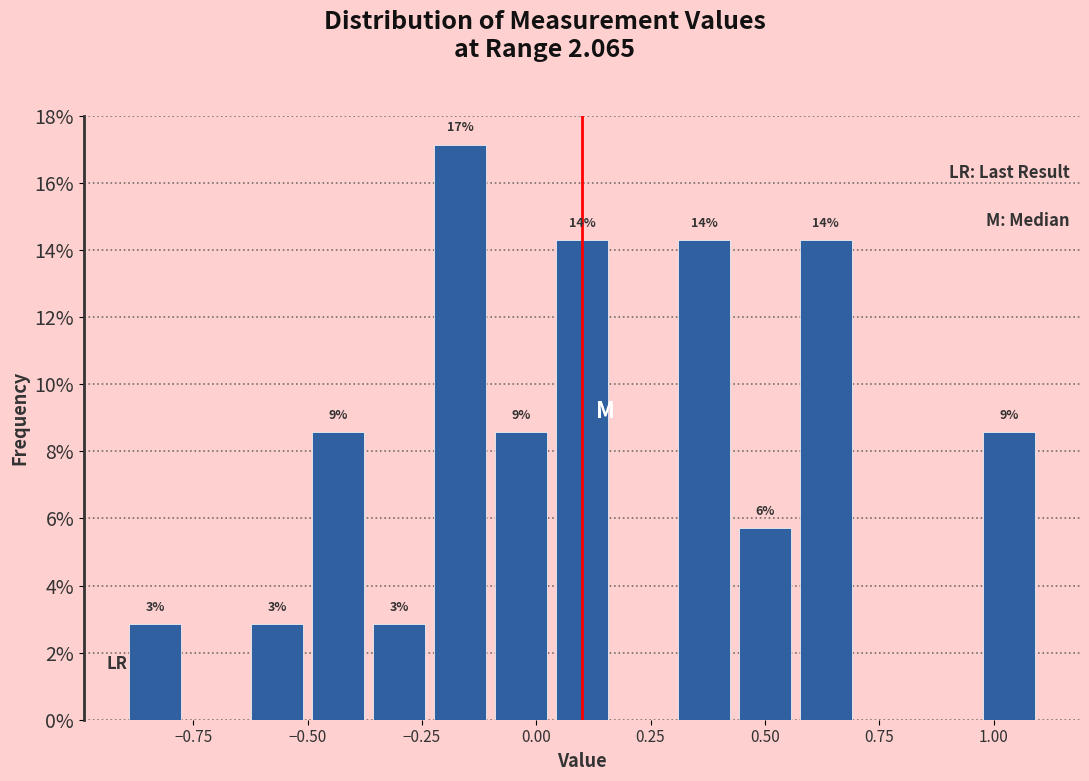

Read against the x-axis, roughly where is the centre of the tallest bar?

-0.15